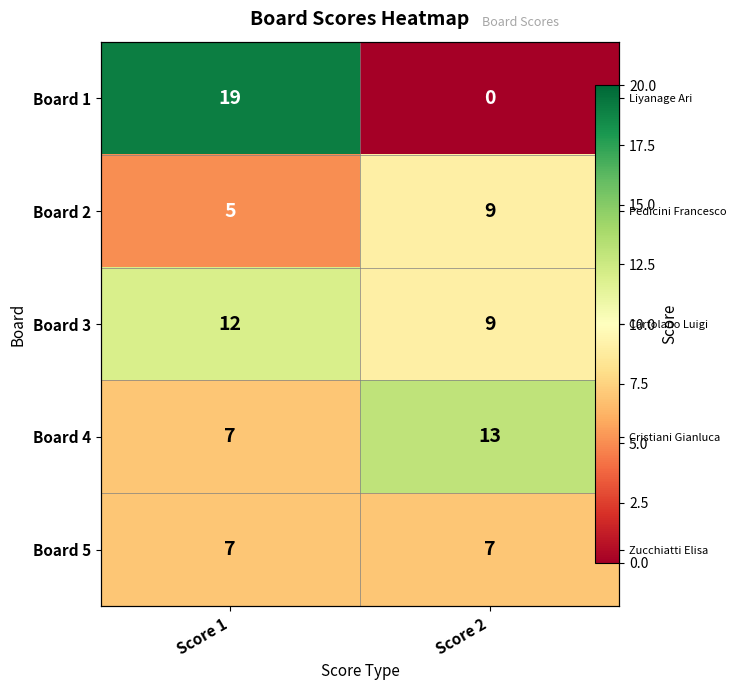

Between Score 1 and Score 2, which is larger?

Score 1